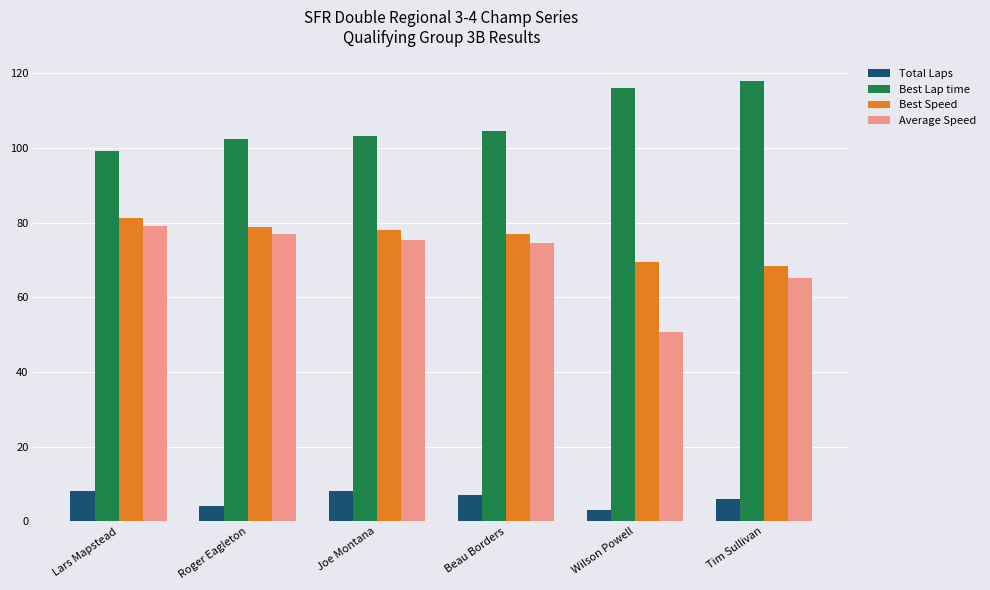

What is the label of the 5th bar from the right?

Roger Eagleton